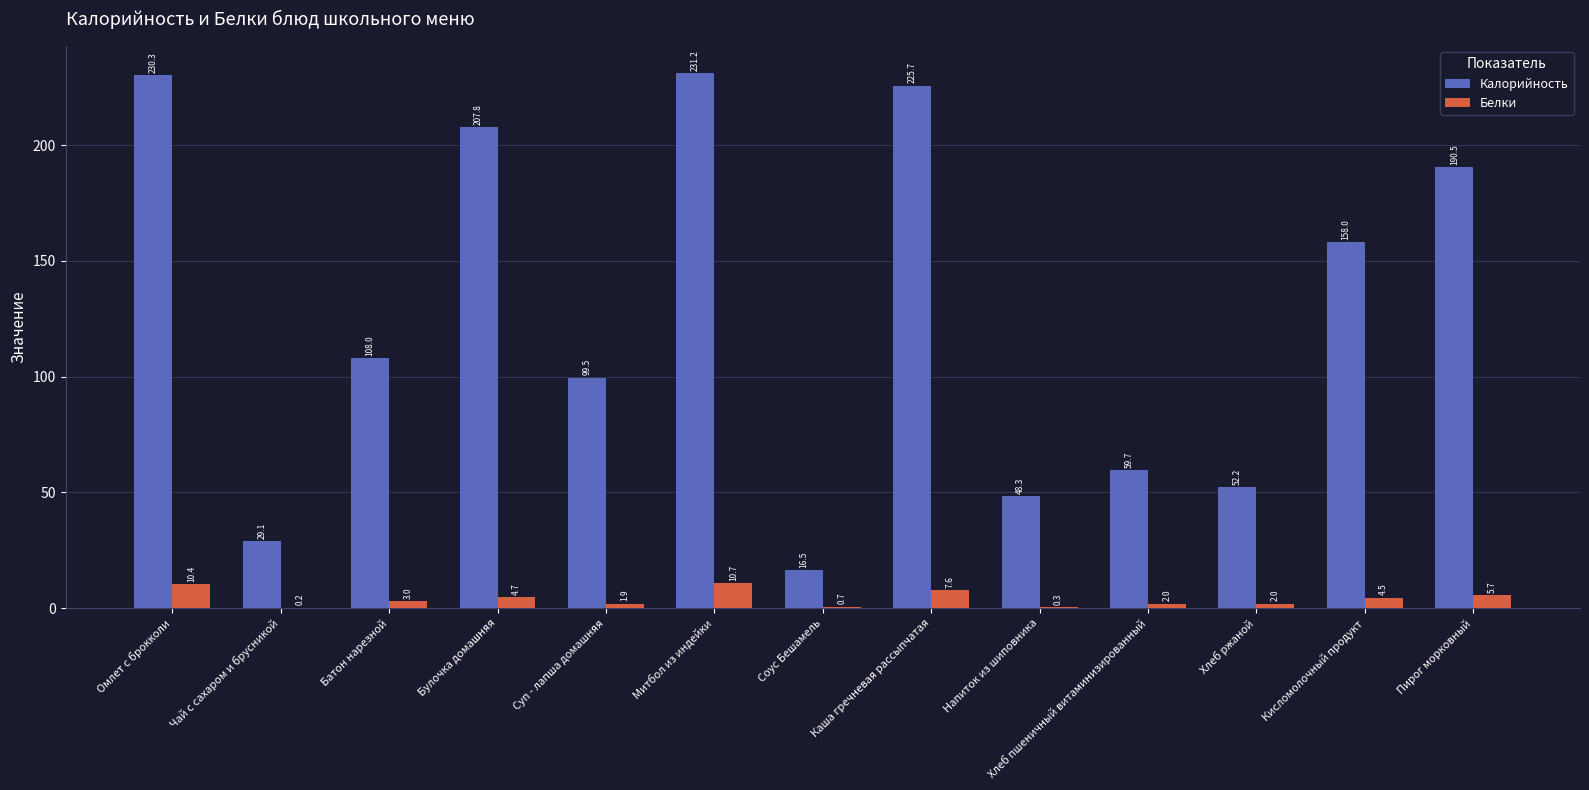

How many distinct data groups are displayed?

2